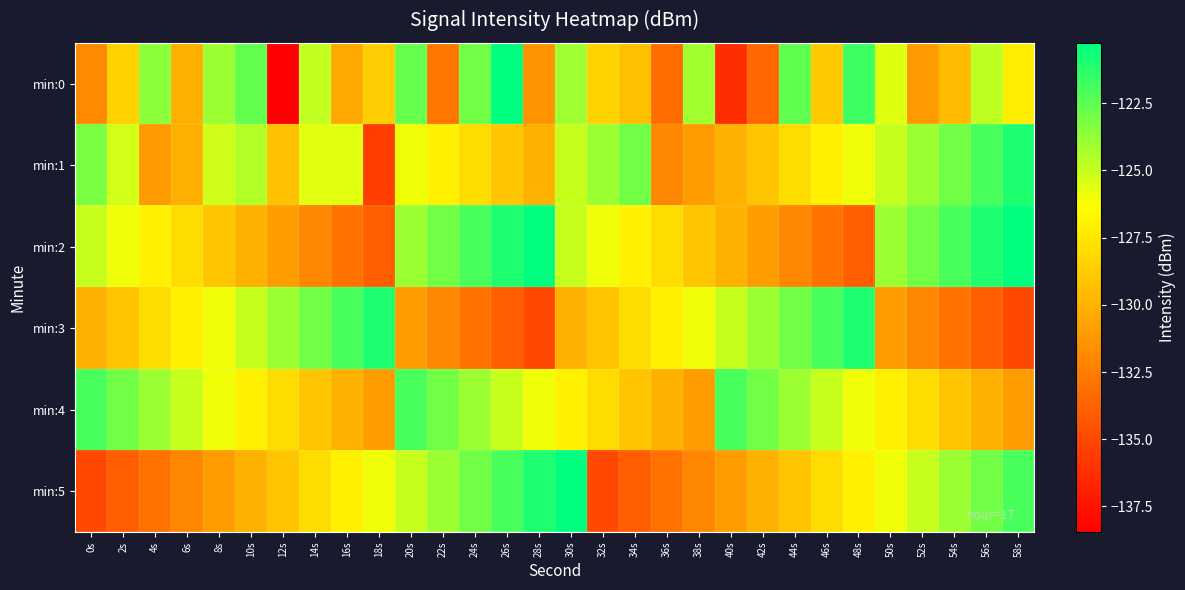

At 2s, list the series in order from largest to smallest.

min:4, min:1, min:2, min:0, min:3, min:5